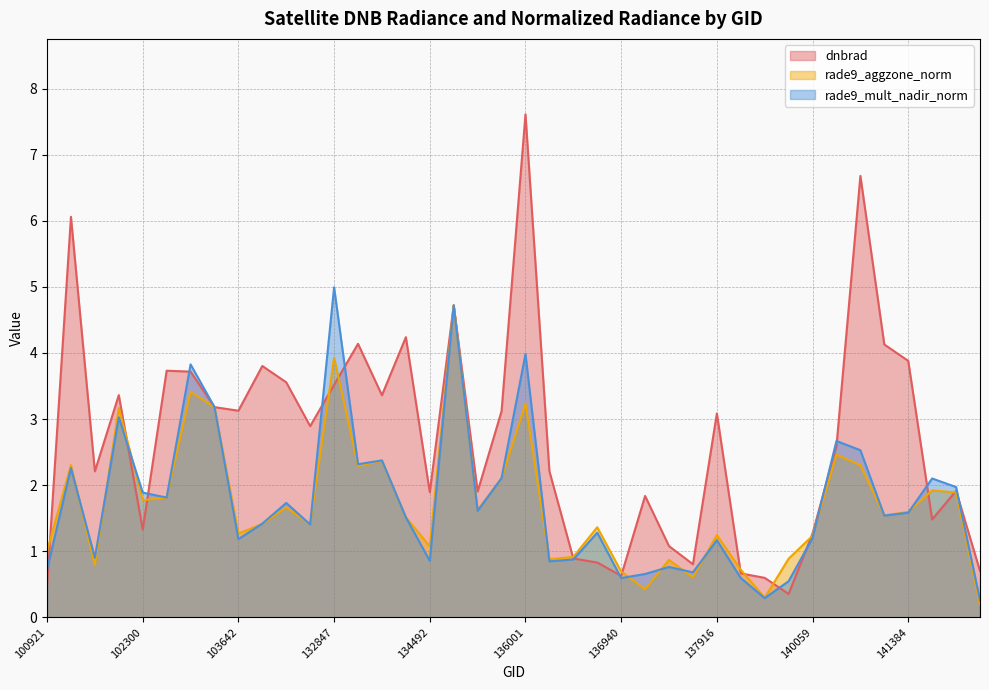

Where does the rade9_aggzone_norm series first go above 1?

100921